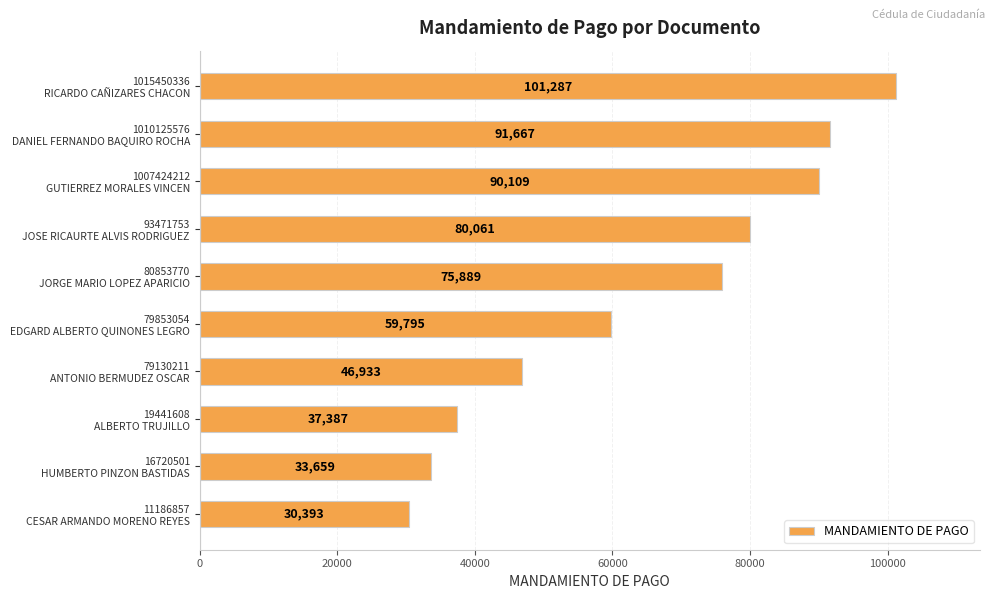

What is the difference between the maximum and minimum values?

70894